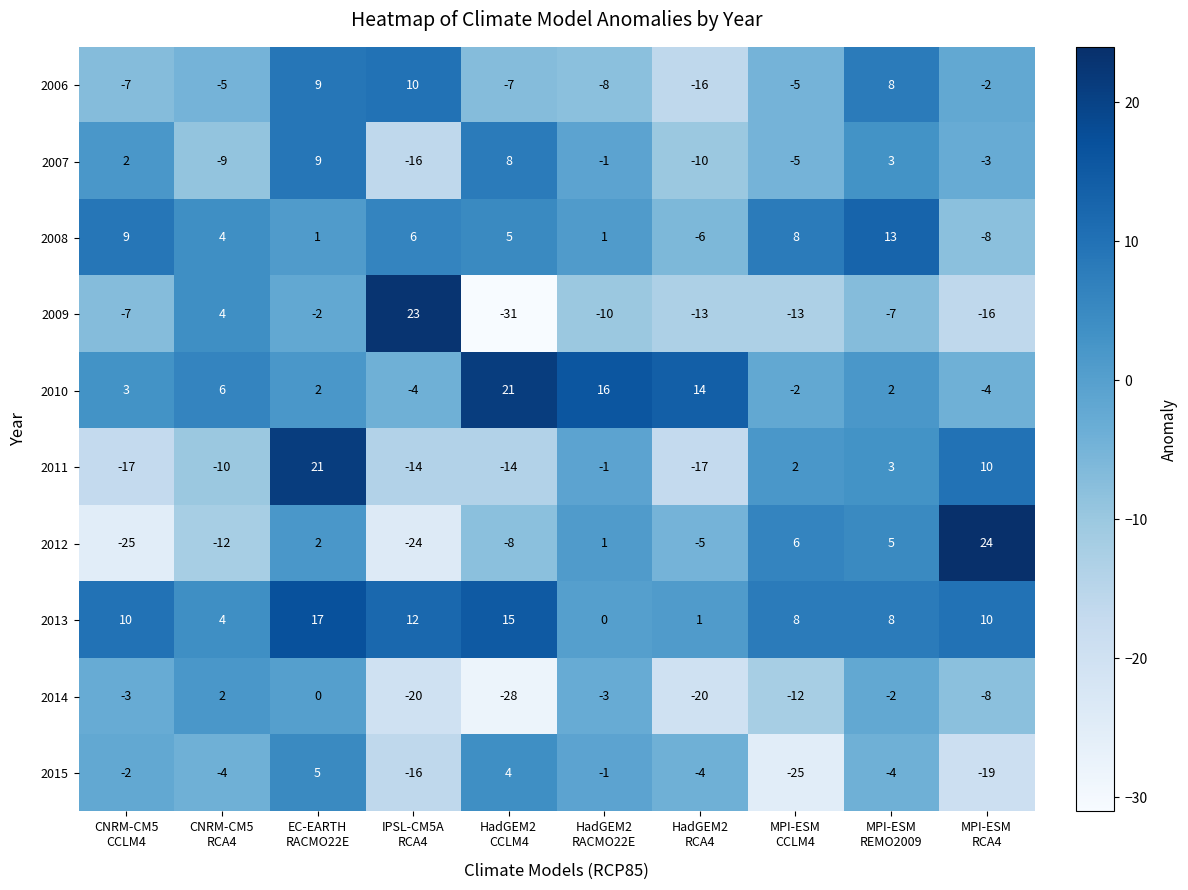

What is the difference between the maximum and minimum values in the 2006 series?

26